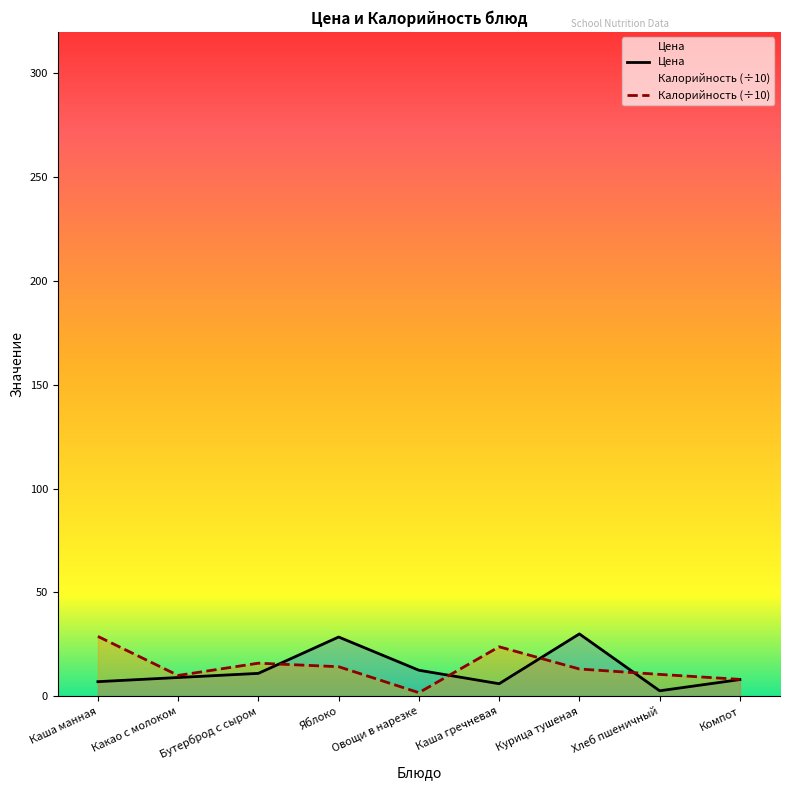

How many distinct data groups are displayed?

2